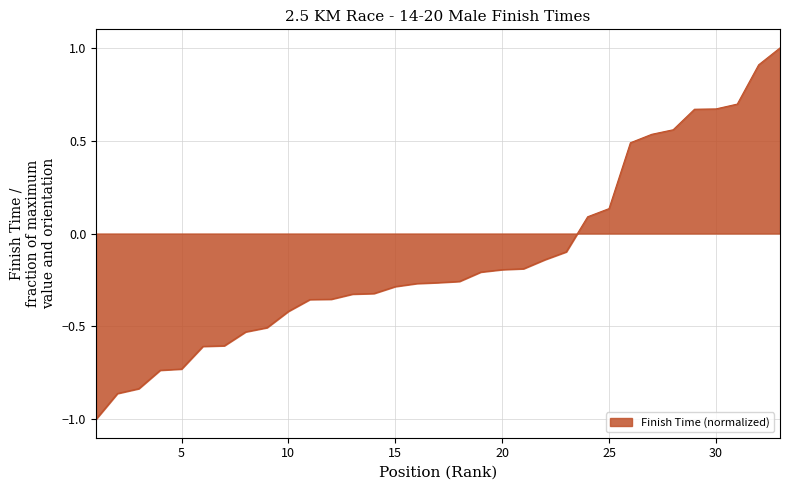

What is the greatest value displayed?

1.0